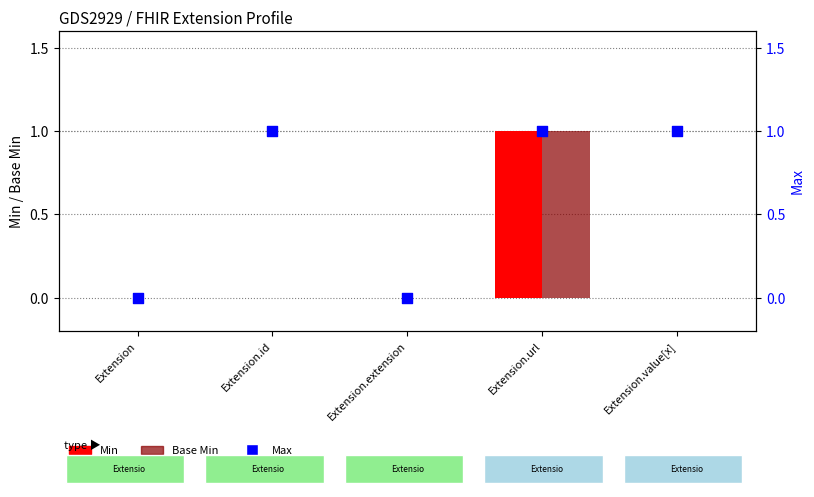

Is the value of Max at Extension greater than the value of Min at Extension.id?

No